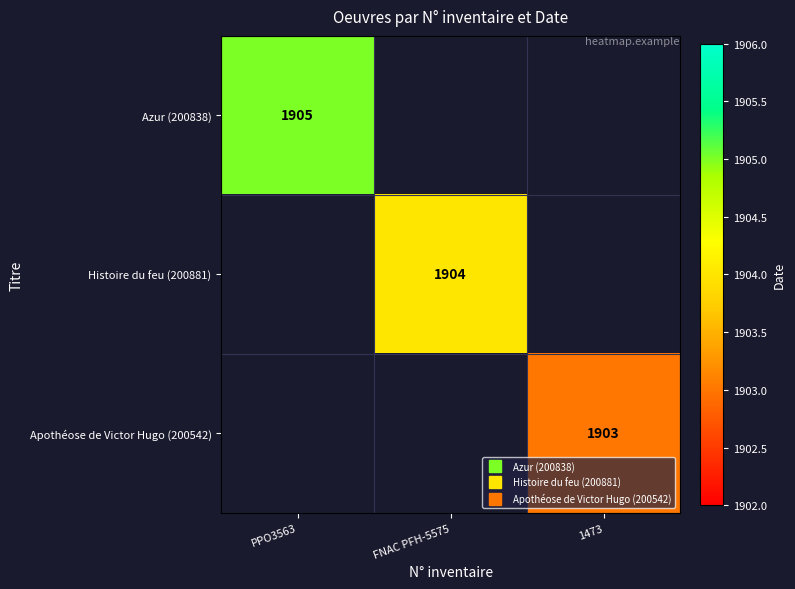

Count the number of categories in the chart.

3